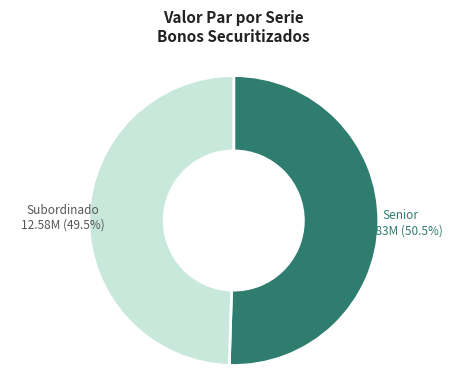

Which has a higher value, Subordinado or Senior?

Senior